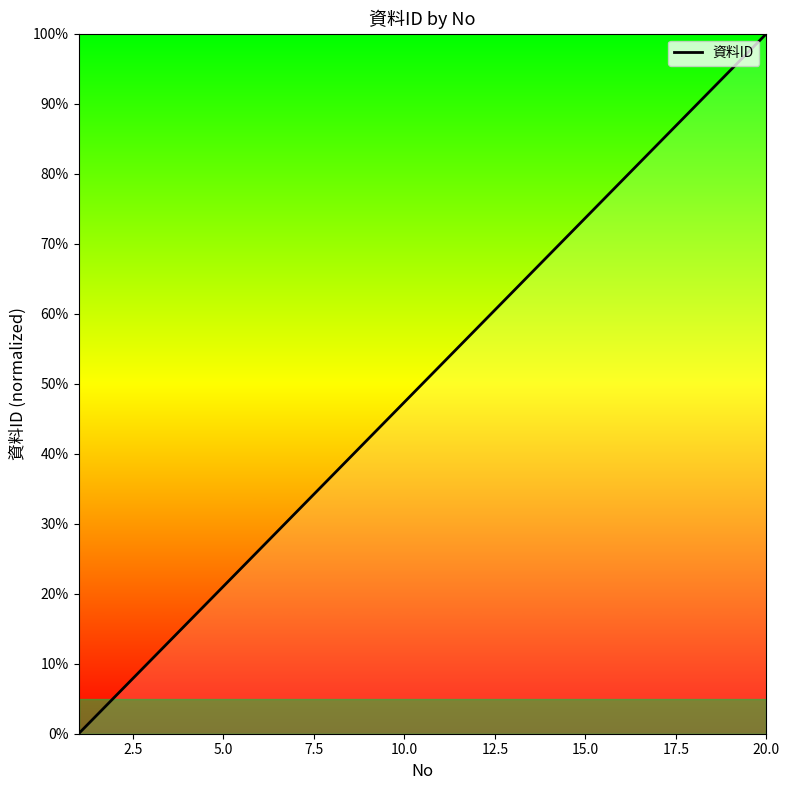

What is the difference between the maximum and minimum values?

100.0